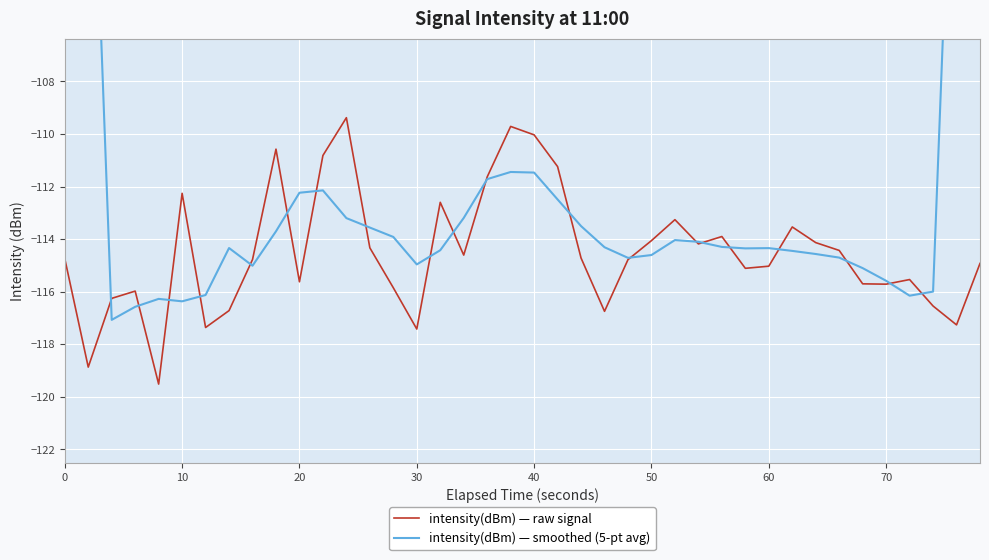

What is the lowest value of the intensity(dBm) — raw signal series?

-119.5